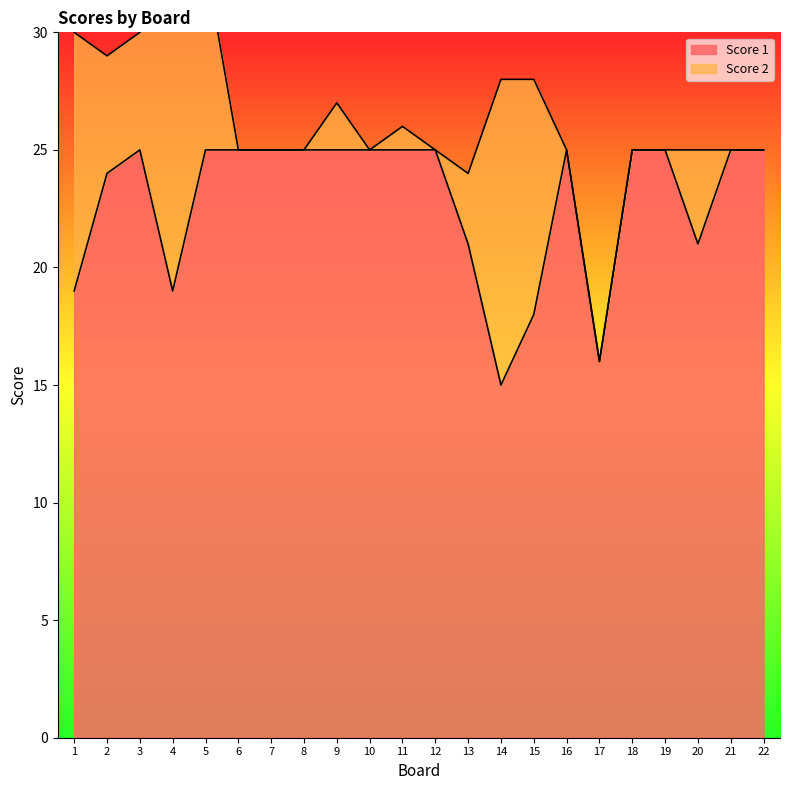

Rank the categories by value from lowest to highest.

14, 17, 15, 1, 4, 13, 20, 2, 3, 5, 6, 7, 8, 9, 10, 11, 12, 16, 18, 19, 21, 22